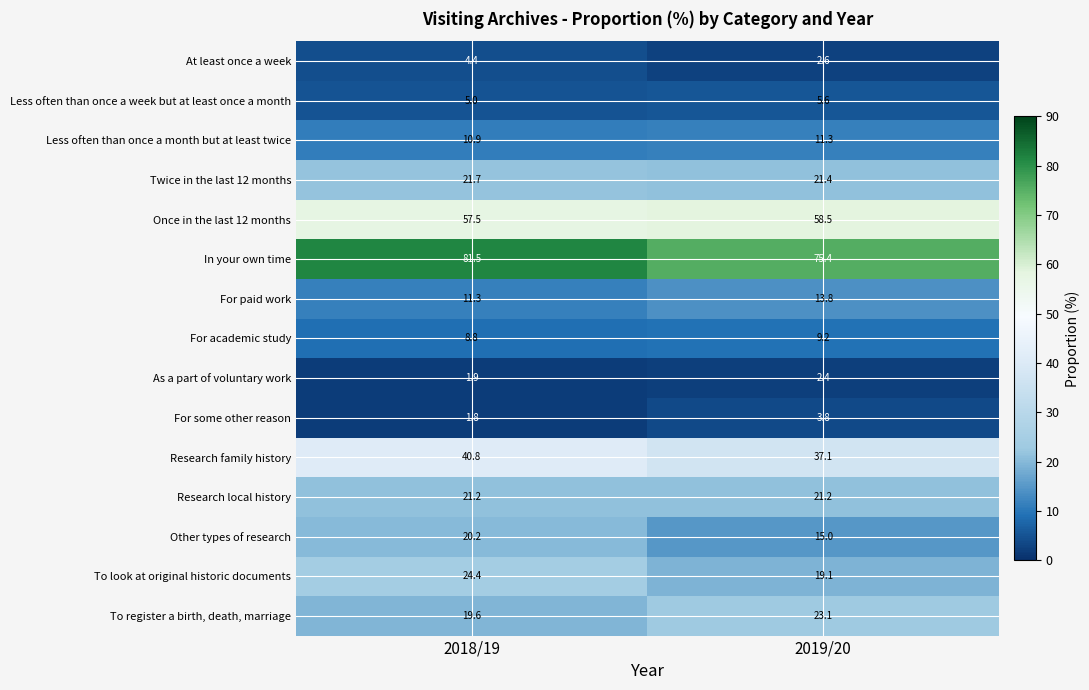

True or false: To register a birth, death, marriage has a value of 19.6 at 2018/19.

True